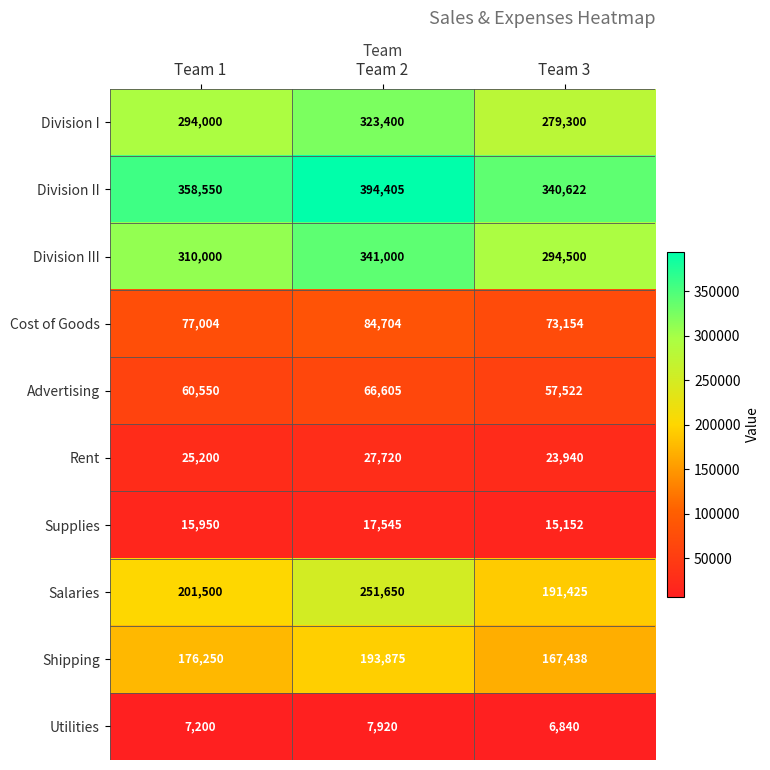

What is the smallest value displayed?

6840